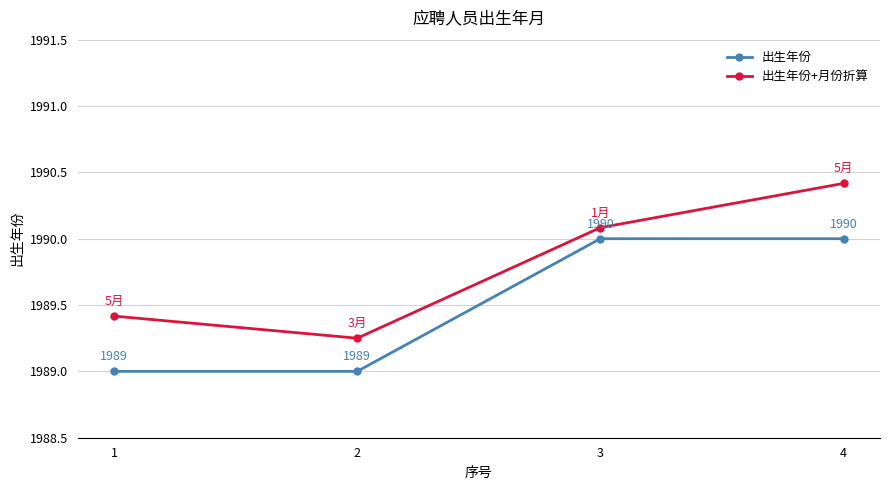

What is the difference between the maximum and minimum values in the 出生年份 series?

1.0